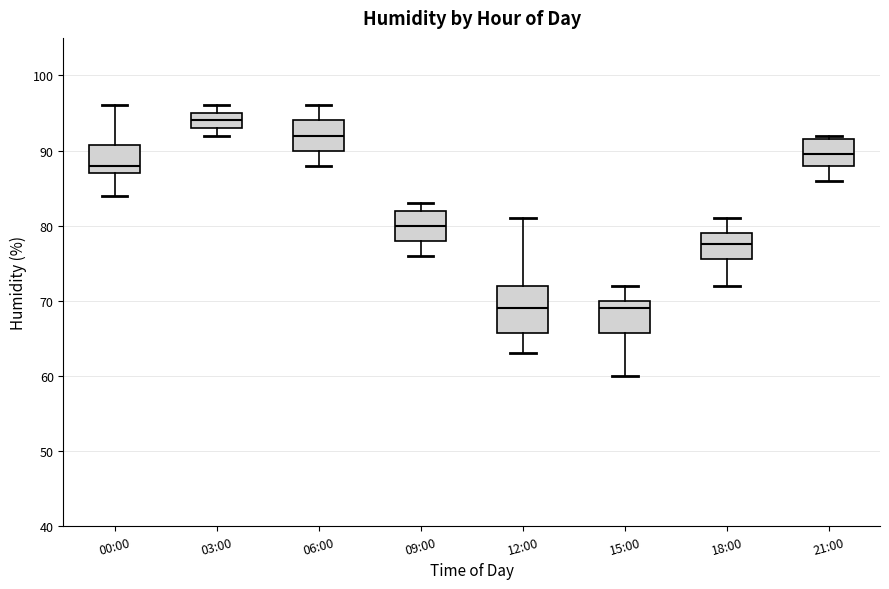

Reading left to right, transcribe this box plot: for each box, give where its median line is, the range the box spans, and where its two whiskers end, as read against the y-axis. The values are not printed on the chart, so give them approximately, as read against the axis.

00:00: median 88, box 87 to 91, whiskers 84 to 96
03:00: median 94, box 93 to 95, whiskers 92 to 96
06:00: median 92, box 90 to 94, whiskers 88 to 96
09:00: median 80, box 78 to 82, whiskers 76 to 83
12:00: median 69, box 66 to 72, whiskers 63 to 81
15:00: median 69, box 66 to 70, whiskers 60 to 72
18:00: median 78, box 76 to 79, whiskers 72 to 81
21:00: median 90, box 88 to 92, whiskers 86 to 92 (just above the box's upper edge)